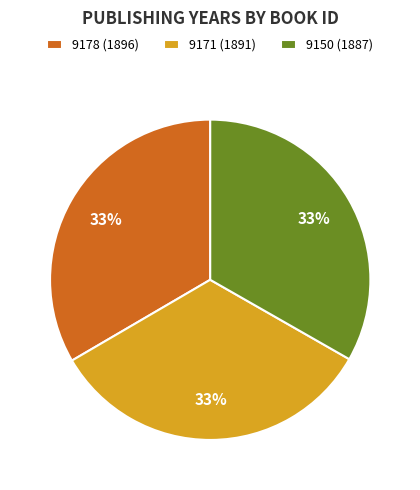

True or false: 9178 (1896) accounts for 33% of the total.

True